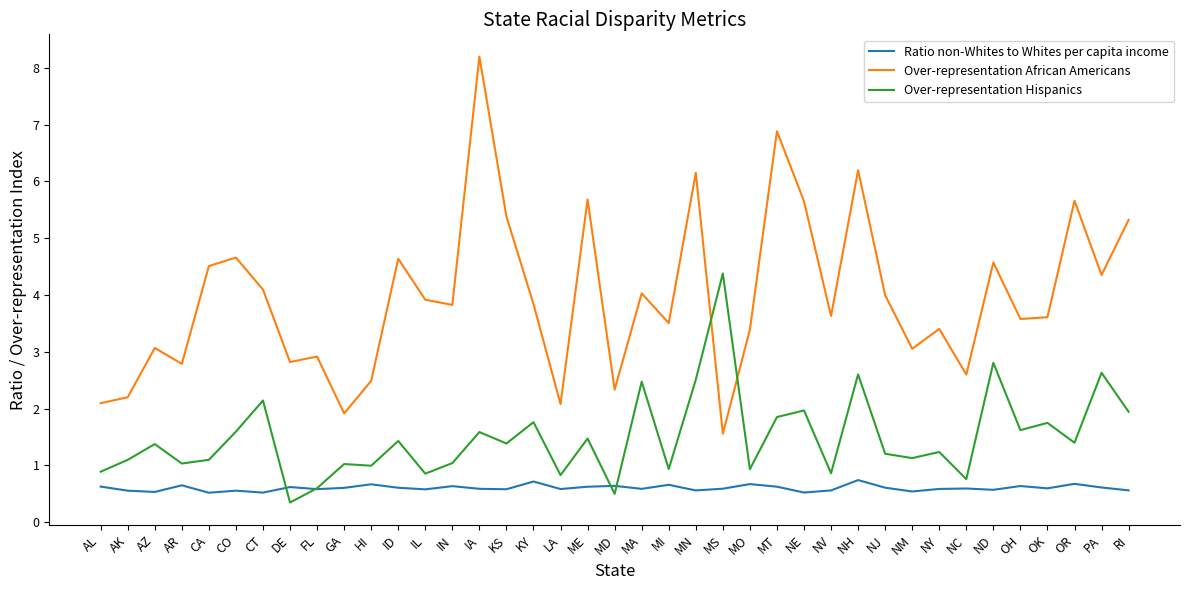

The value of Over-representation Hispanics at ID is 1.4. True or false?

True